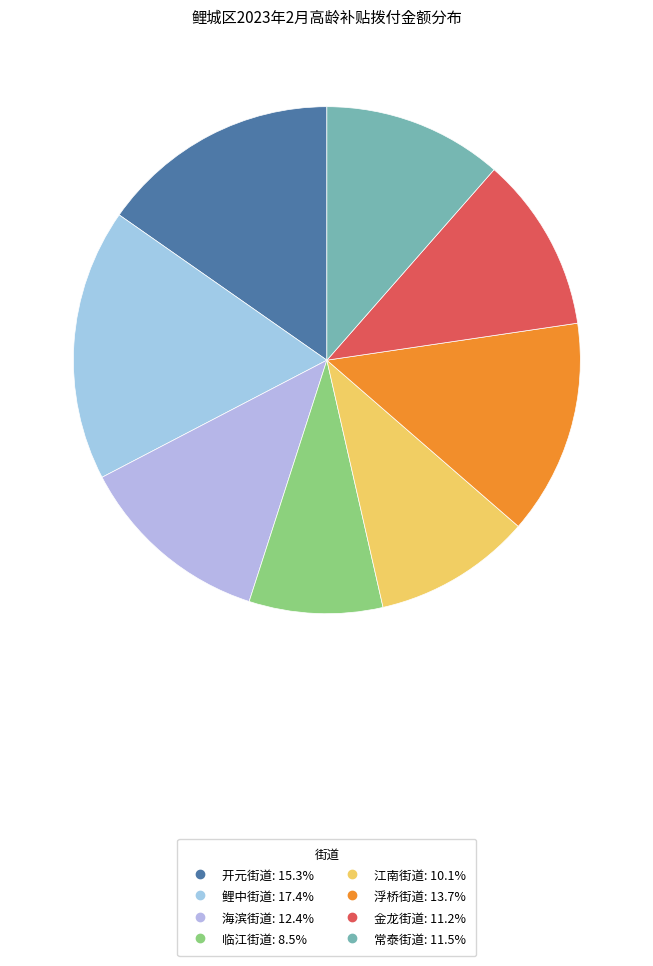

Approximately how many times larger is the value at 临江街道 compared to 浮桥街道?

0.6